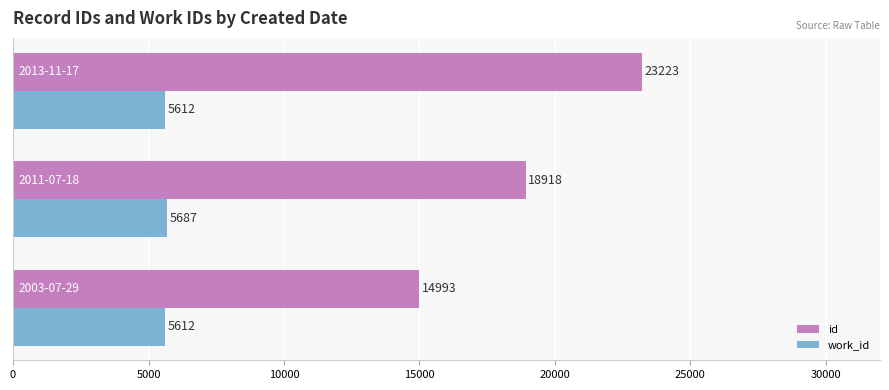

At how many categories does at least one series exceed 13884?

3